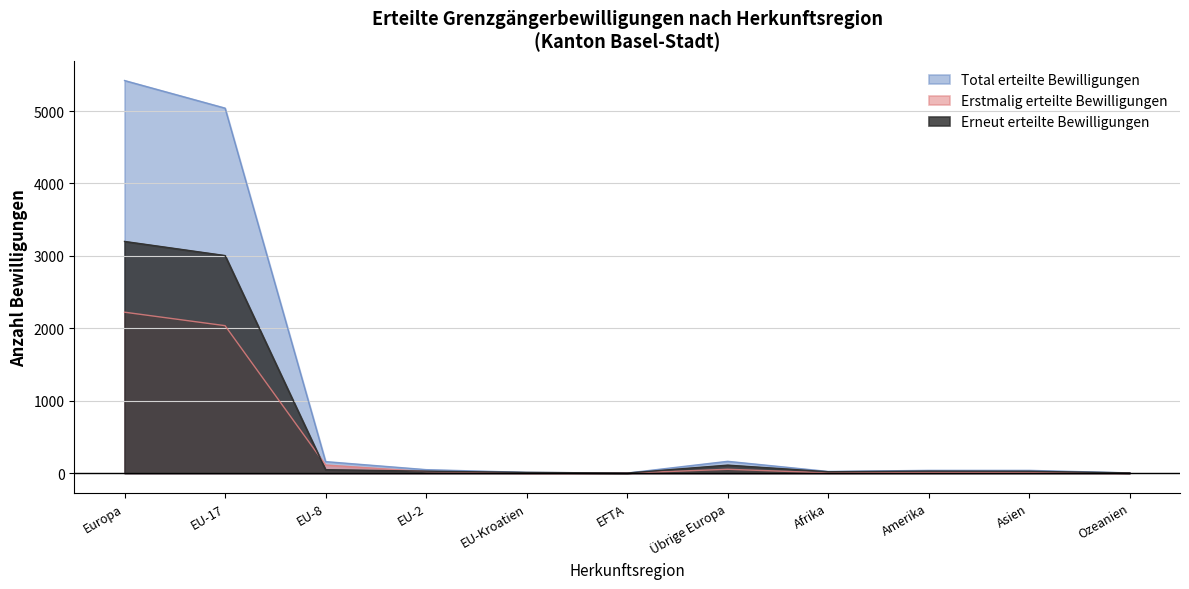

Reading left to right, transcribe all the data shown in this chart.

Total erteilte Bewilligungen: Europa=5421	EU-17=5040	EU-8=159	EU-2=48	EU-Kroatien=10	EFTA=1	Übrige Europa=163	Afrika=23	Amerika=38	Asien=38	Ozeanien=3
Erstmalig erteilte Bewilligungen: Europa=2222	EU-17=2036	EU-8=112	EU-2=21	EU-Kroatien=0	EFTA=0	Übrige Europa=53	Afrika=4	Amerika=10	Asien=12	Ozeanien=0
Erneut erteilte Bewilligungen: Europa=3199	EU-17=3004	EU-8=47	EU-2=27	EU-Kroatien=10	EFTA=1	Übrige Europa=110	Afrika=19	Amerika=28	Asien=26	Ozeanien=3